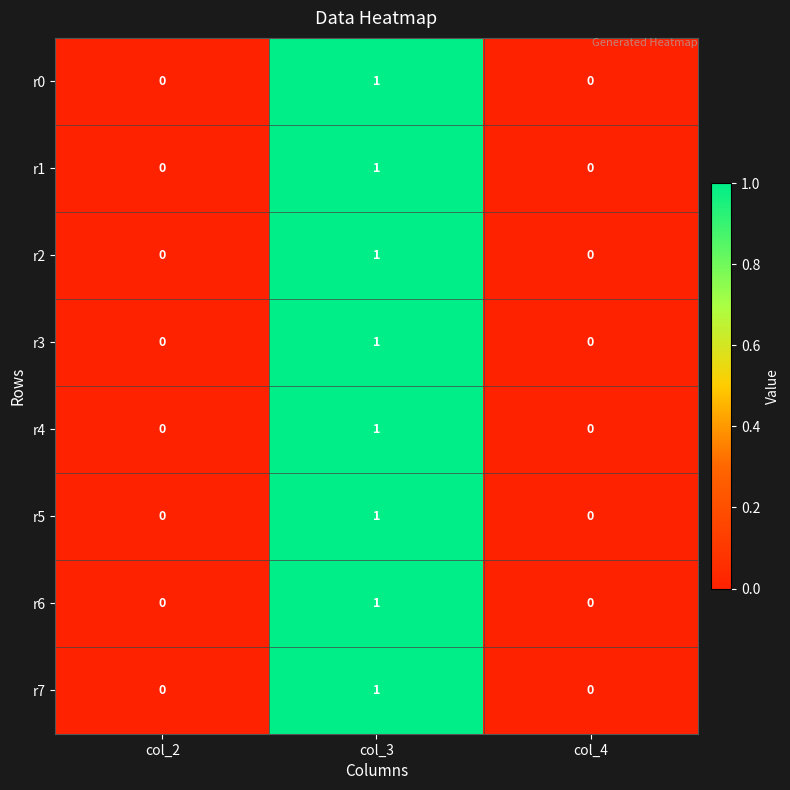

How many data points in r4 are above 0?

1